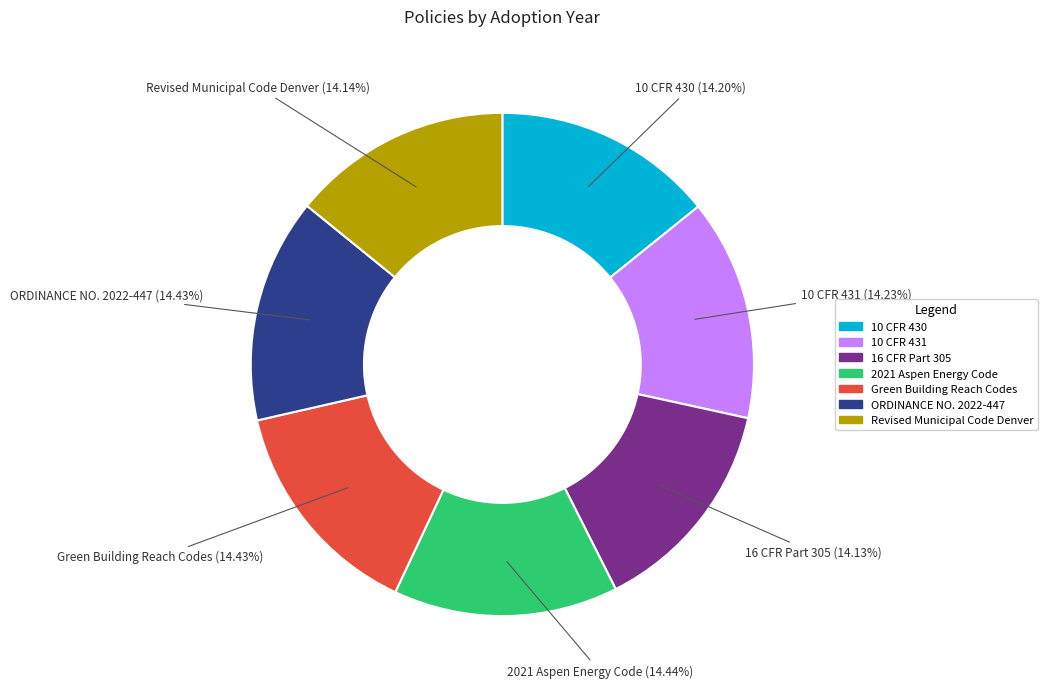

Count the number of slices in the pie.

7